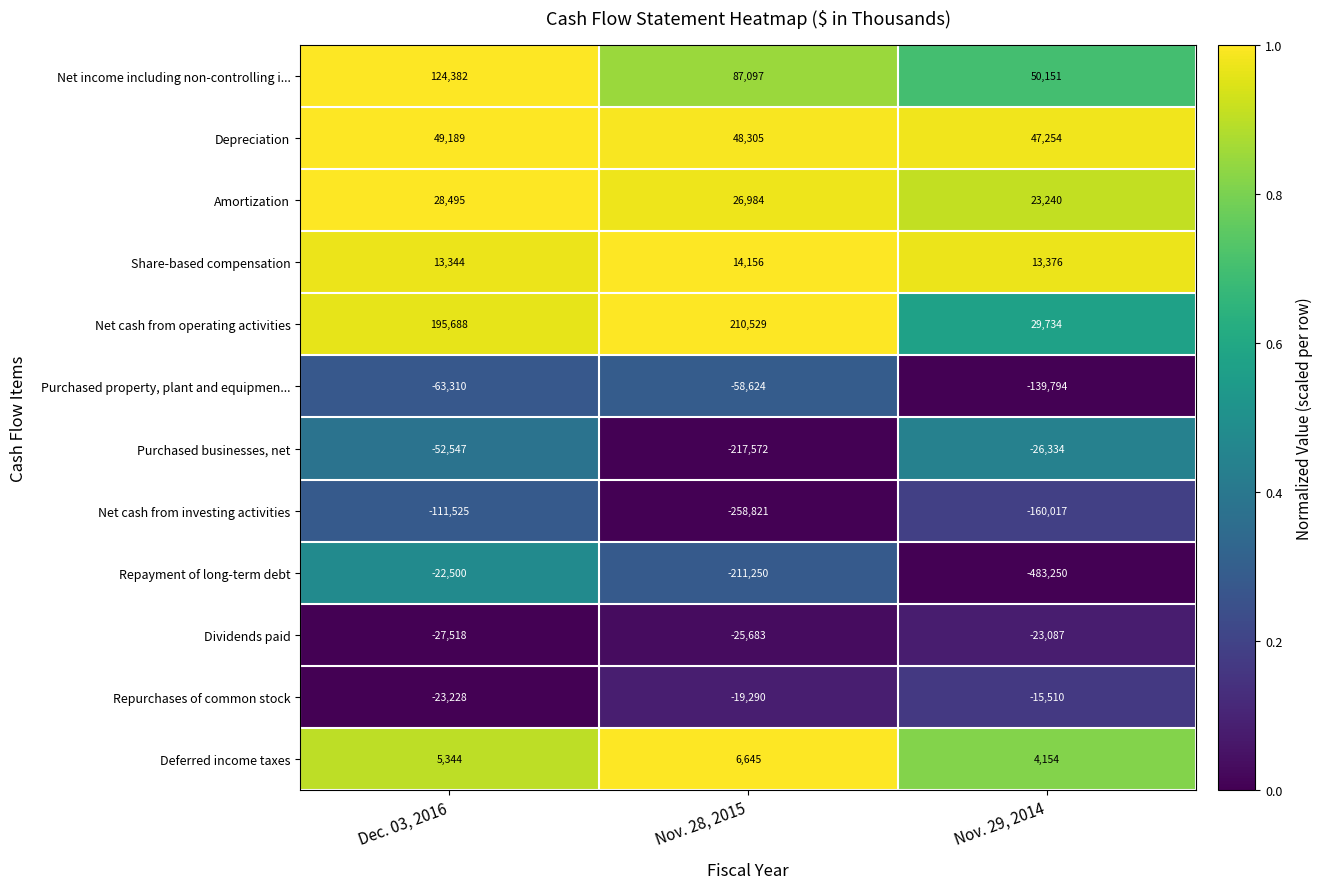

Count the number of categories in the chart.

3